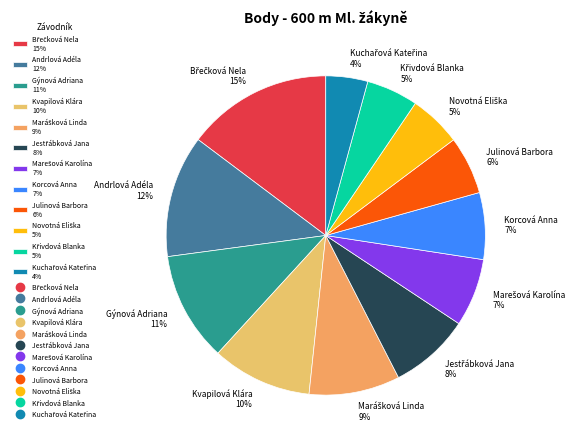

To the nearest percent, what percentage of the pie is Kvapilová Klára 10%?

10%